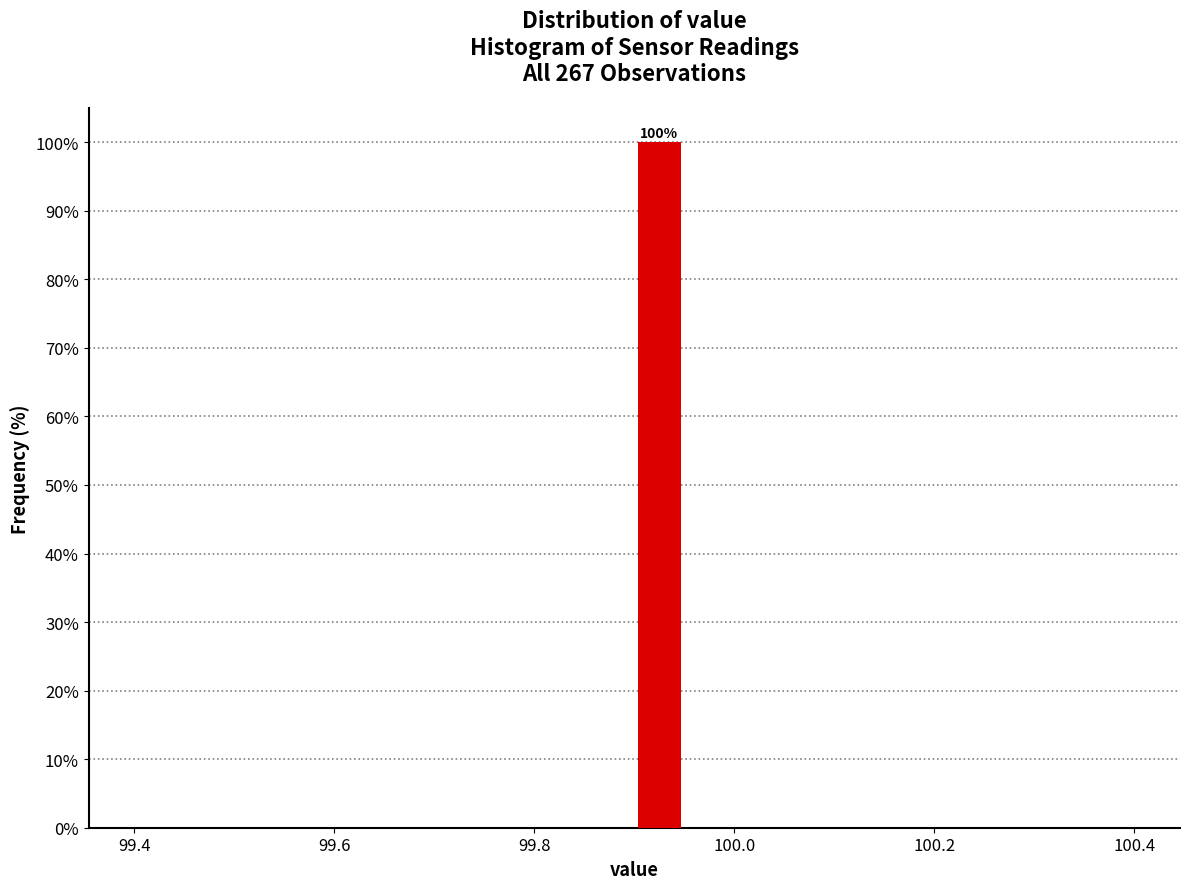

Around what value on the x-axis is the tallest bar? Give the approximate position of its centre, as read against the axis.

99.92